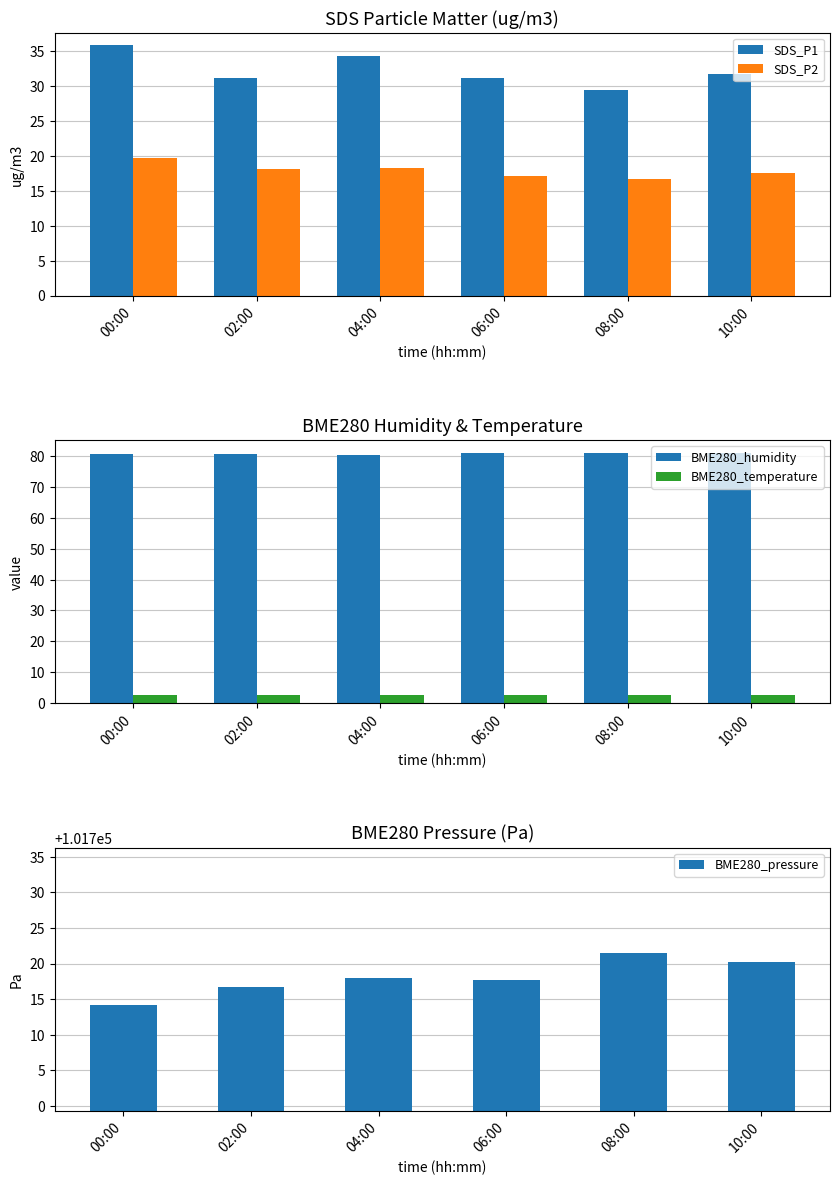

At which category is the sum across all series the highest?

04:00